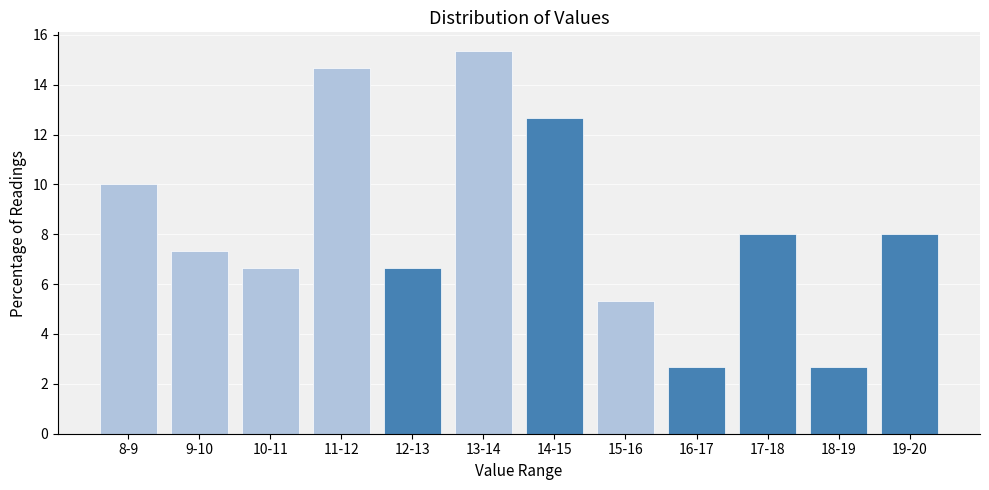

Reading left to right, extract all data points from this chart.

8-9=10.0	9-10=7.3	10-11=6.7	11-12=14.7	12-13=6.7	13-14=15.3	14-15=12.7	15-16=5.3	16-17=2.7	17-18=8.0	18-19=2.7	19-20=8.0